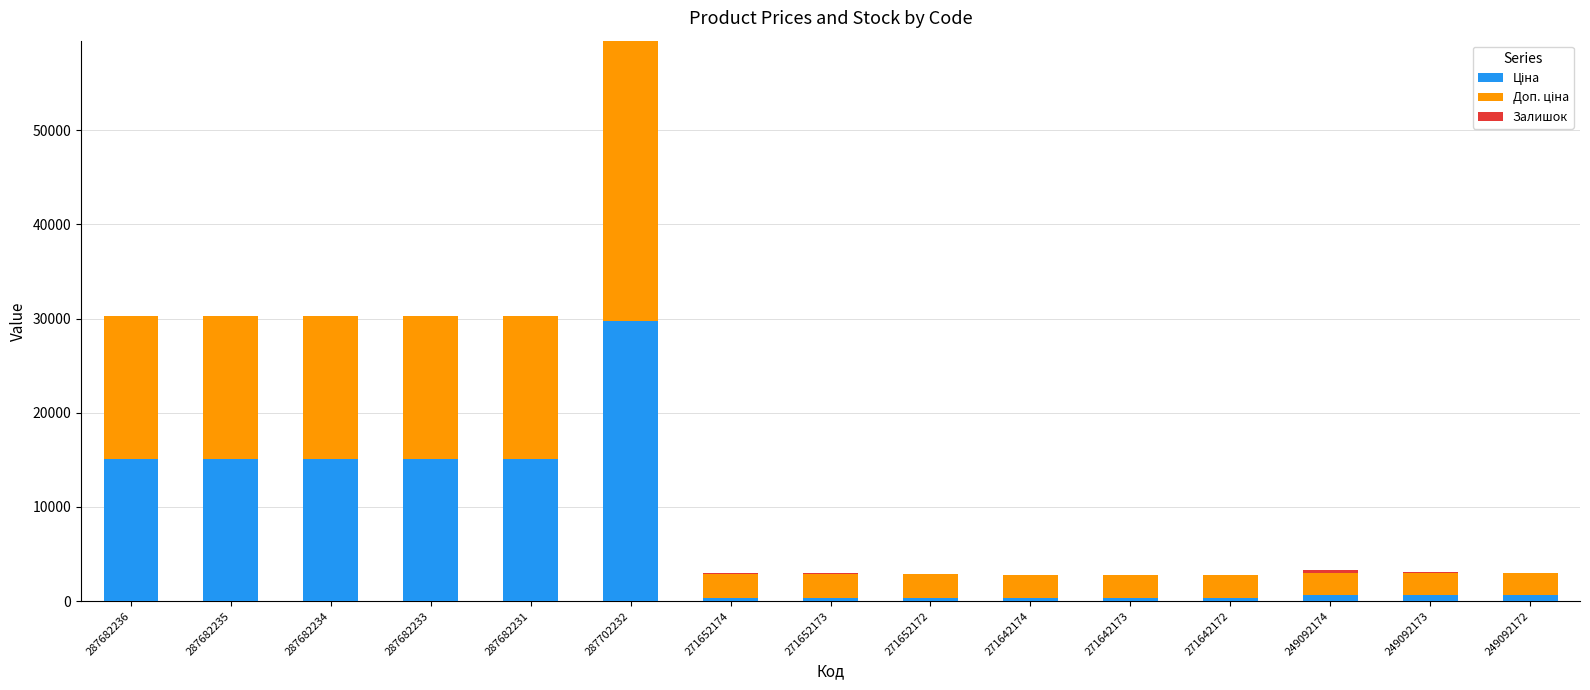

At which category is the sum across all series the highest?

287702232